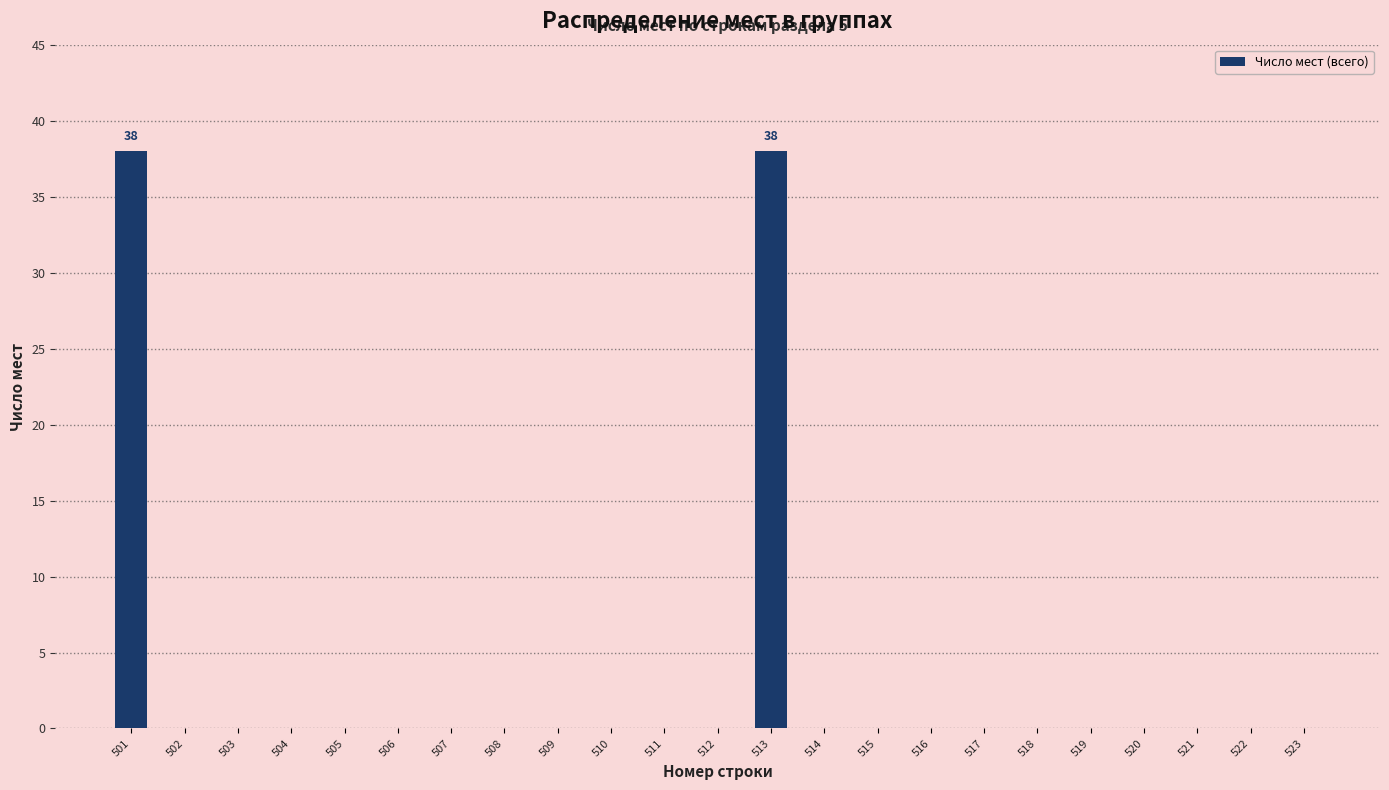

The chart shows a value of 20 at 517. True or false?

False